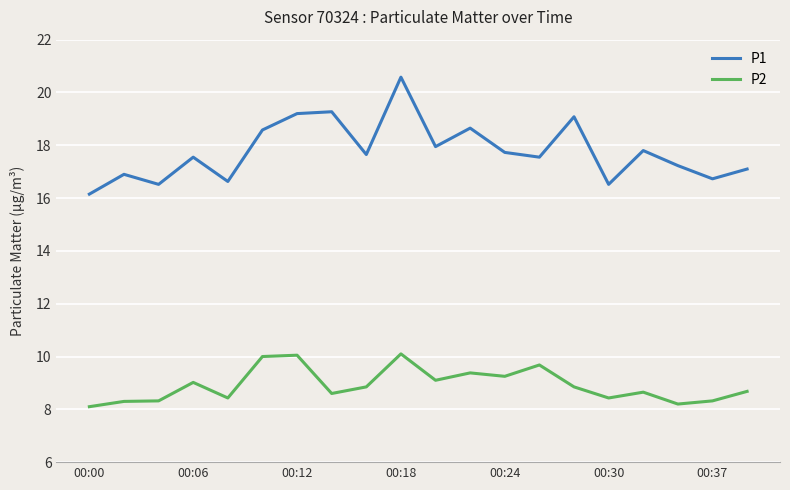

What is the maximum value for P1?

20.6